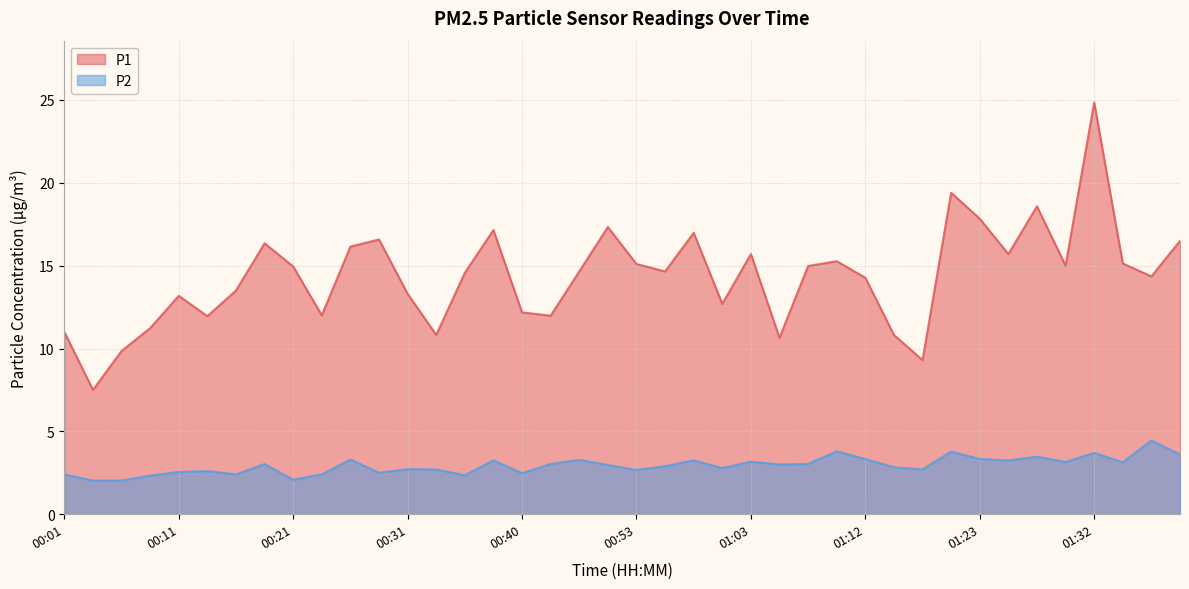

Does the chart display data point markers on the line(s)?

No